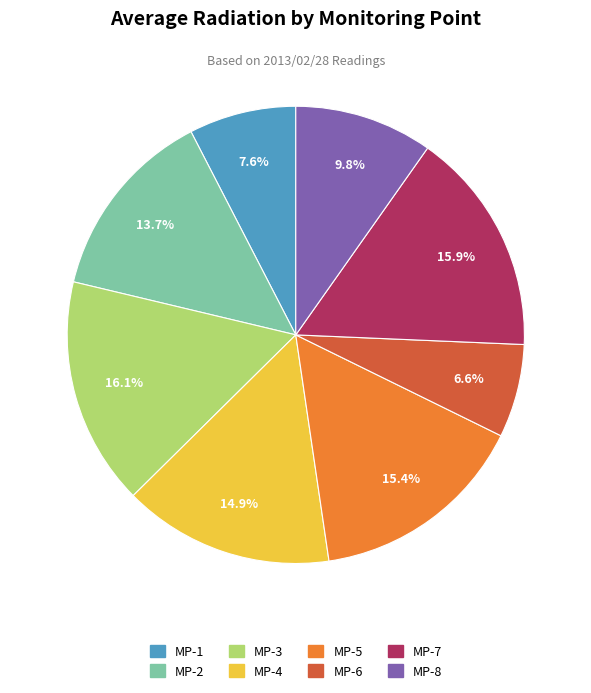

True or false: MP-7 accounts for 23% of the total.

False